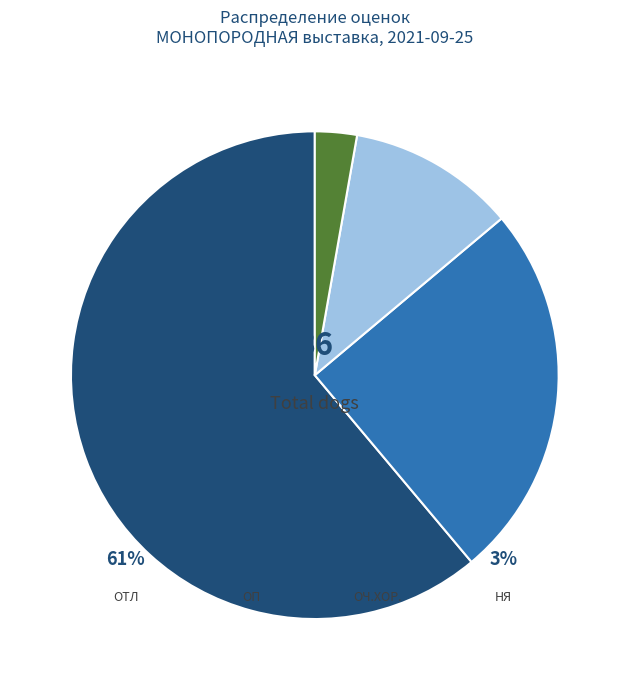

Does any single category account for the majority?

Yes